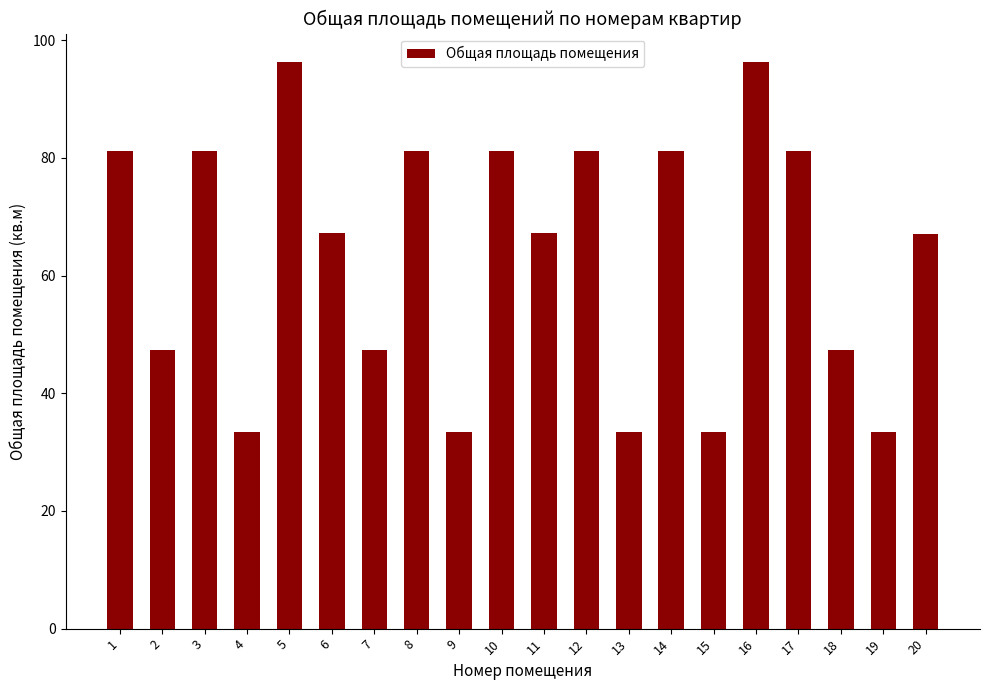

The value at 2 is 47.3. True or false?

True